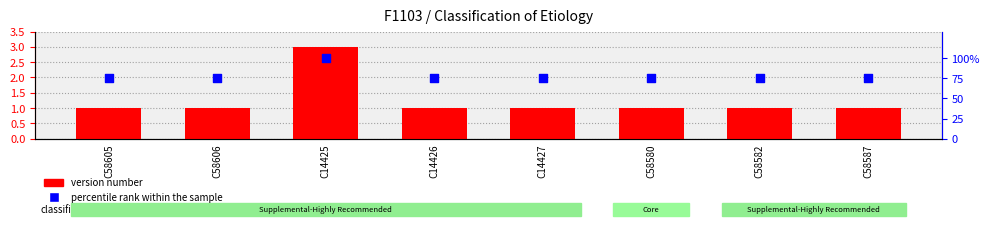

Which series has the widest spread of Y values?

percentile rank within the sample